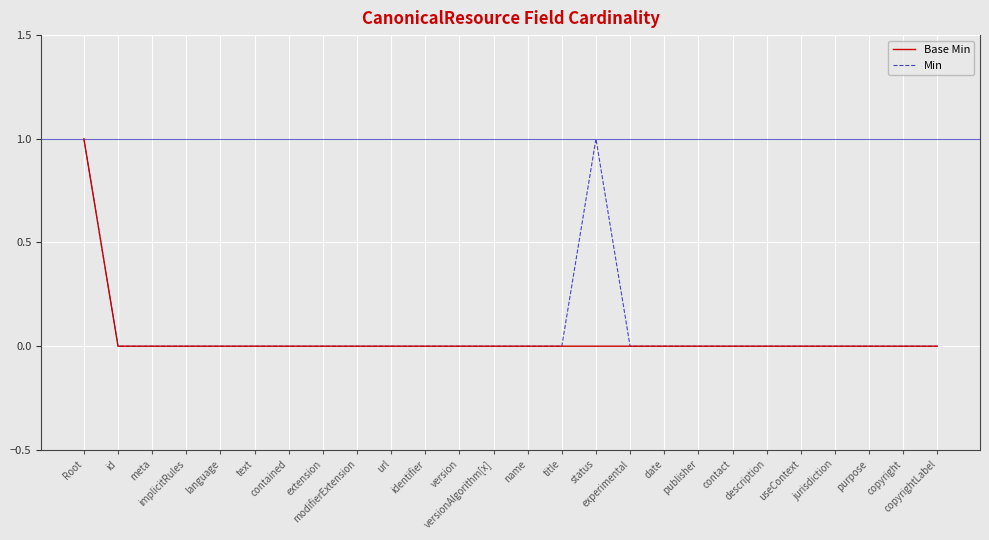

What is the label of the 19th point from the left?

publisher